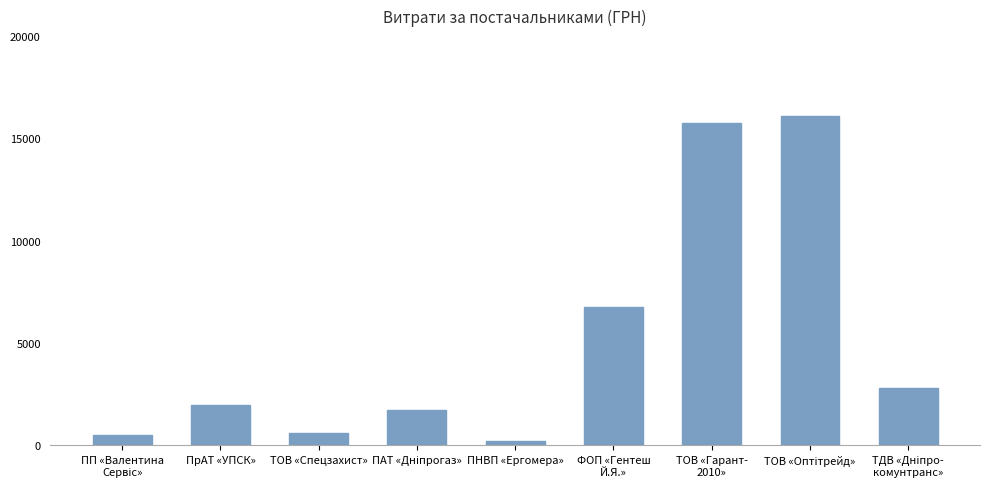

The value at ПрАТ «УПСК» is 1958.4. True or false?

True